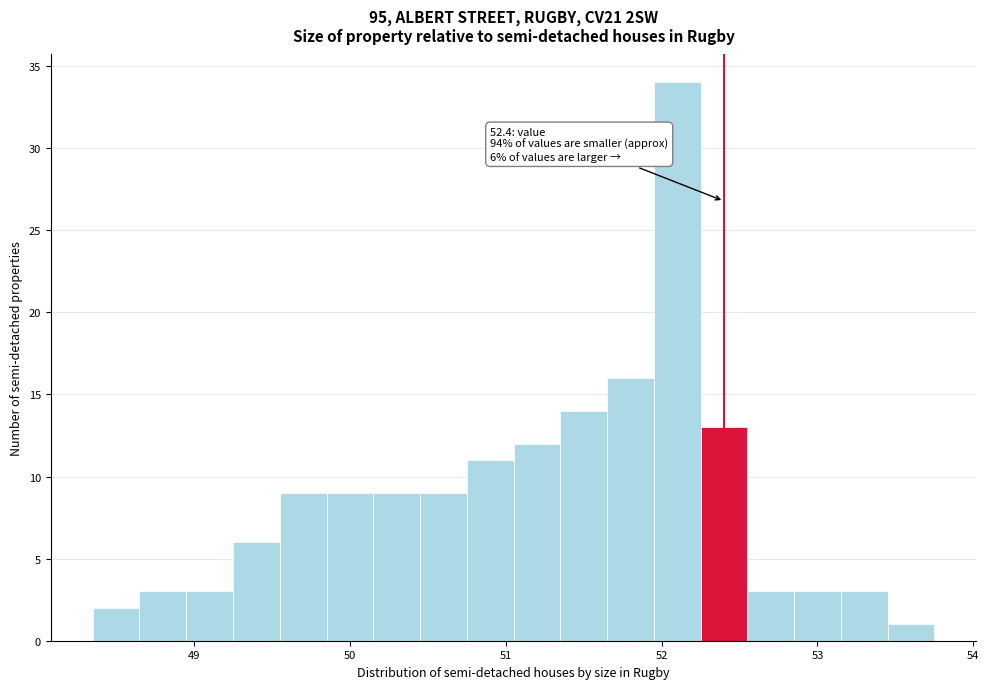

Around what value on the x-axis is the tallest bar? Give the approximate position of its centre, as read against the axis.

52.1